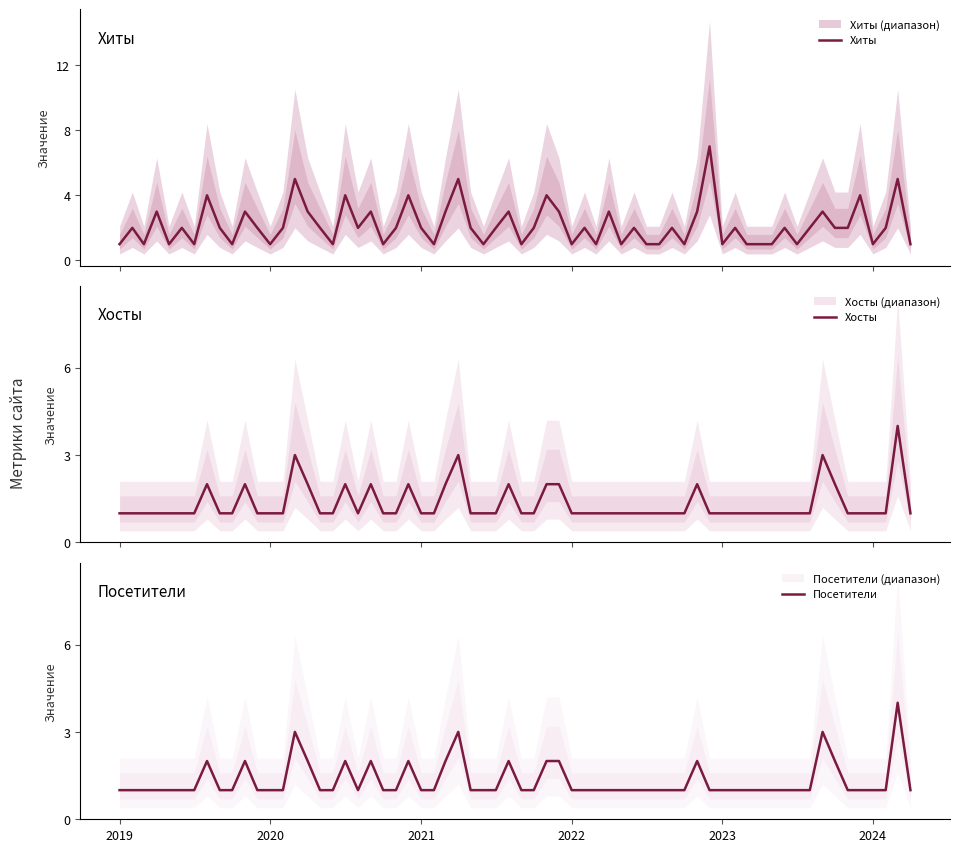

What is the sum of the Посетители values at 2022-03 and 2022-08?

2